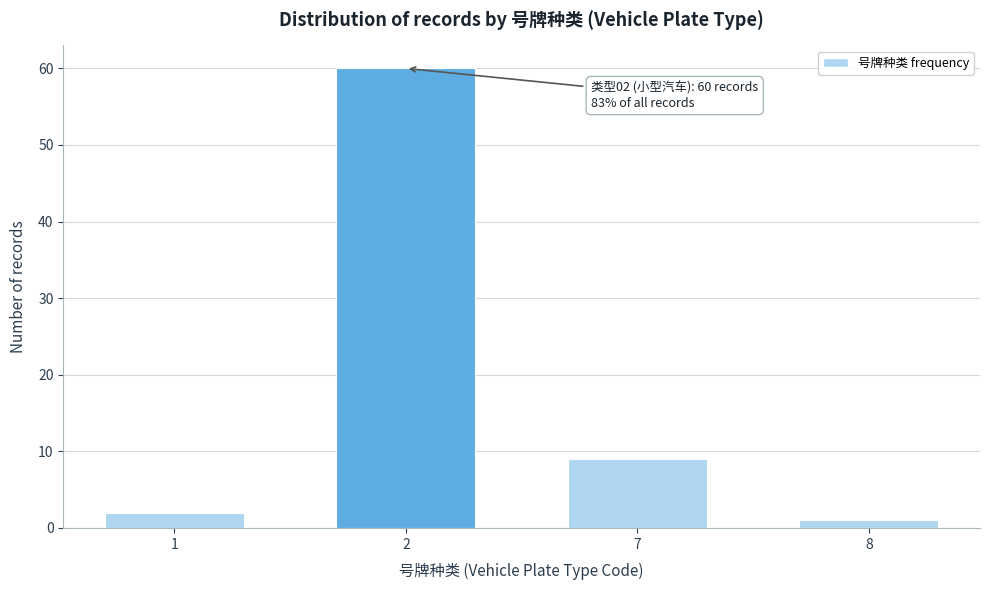

Reading left to right, transcribe all the data shown in this chart.

2	60	9	1